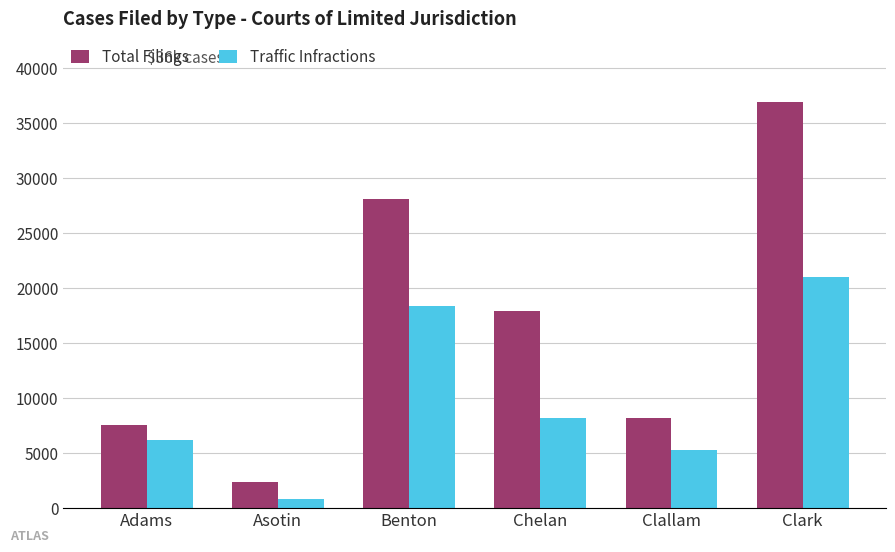

What is the label of the 5th bar from the left?

Clallam